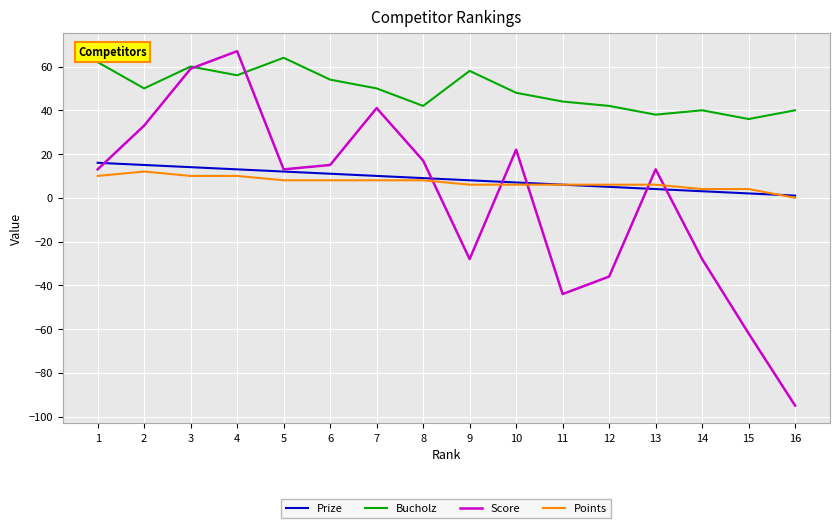

What is the total value across all series at 10?

83